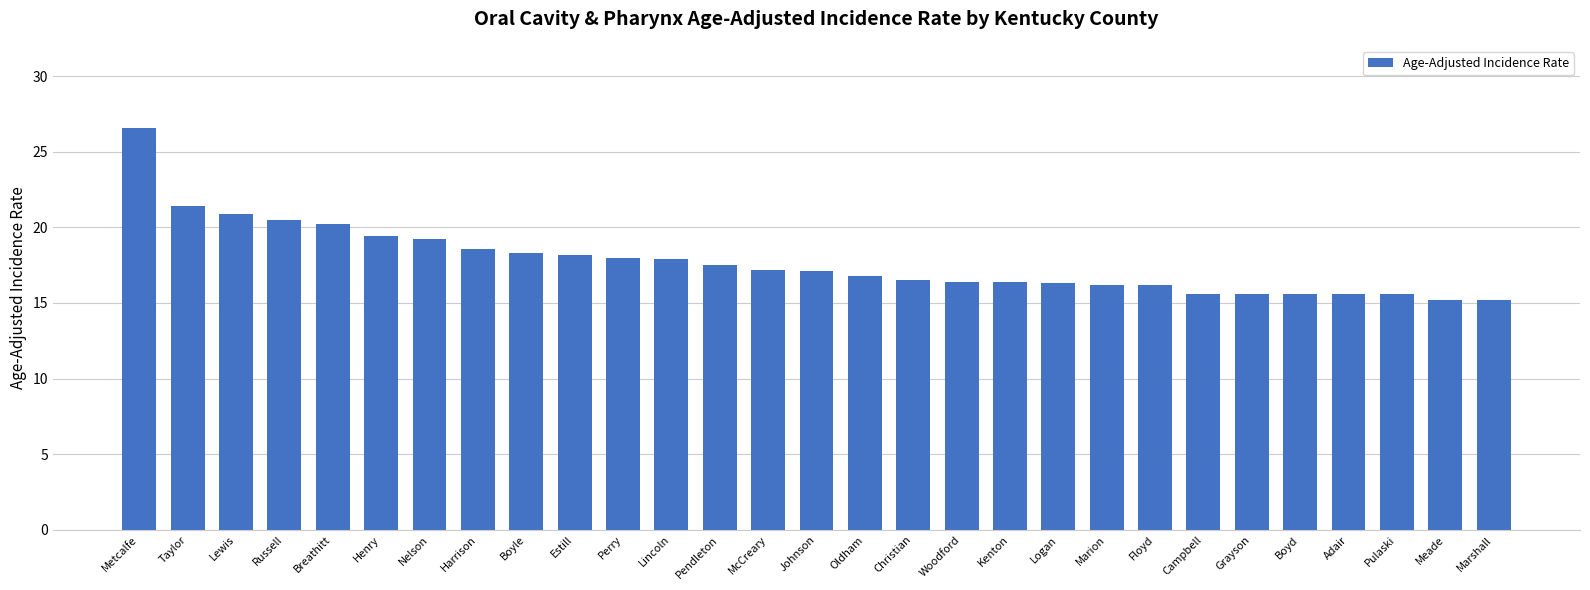

Which category has the highest value across all series?

Metcalfe